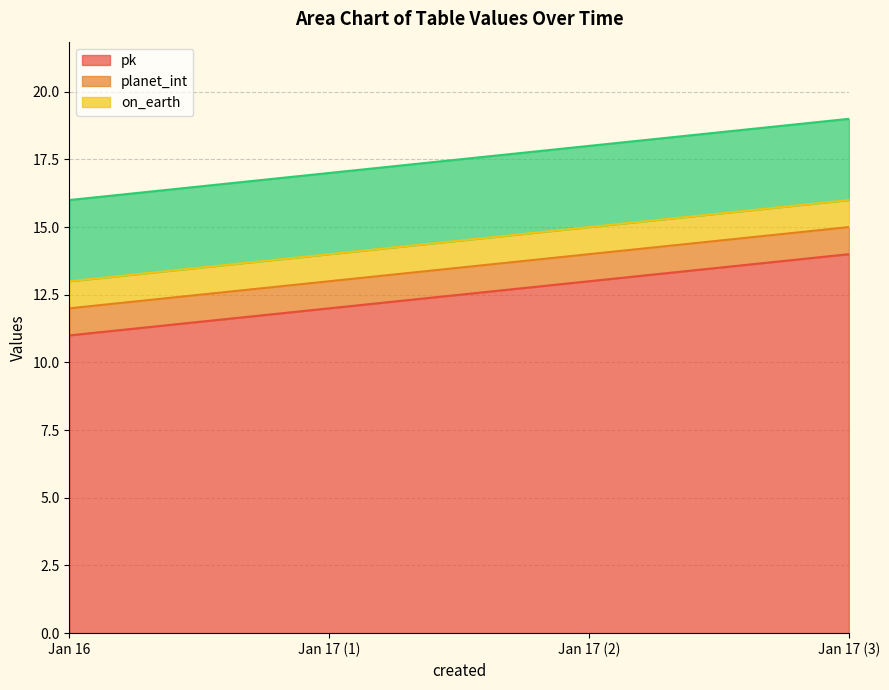

What is the sum of all _city_id values?

12